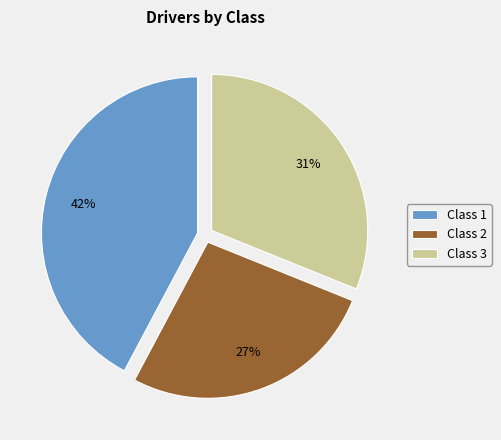

Combined, do Class 1 and Class 2 account for over 50%?

Yes